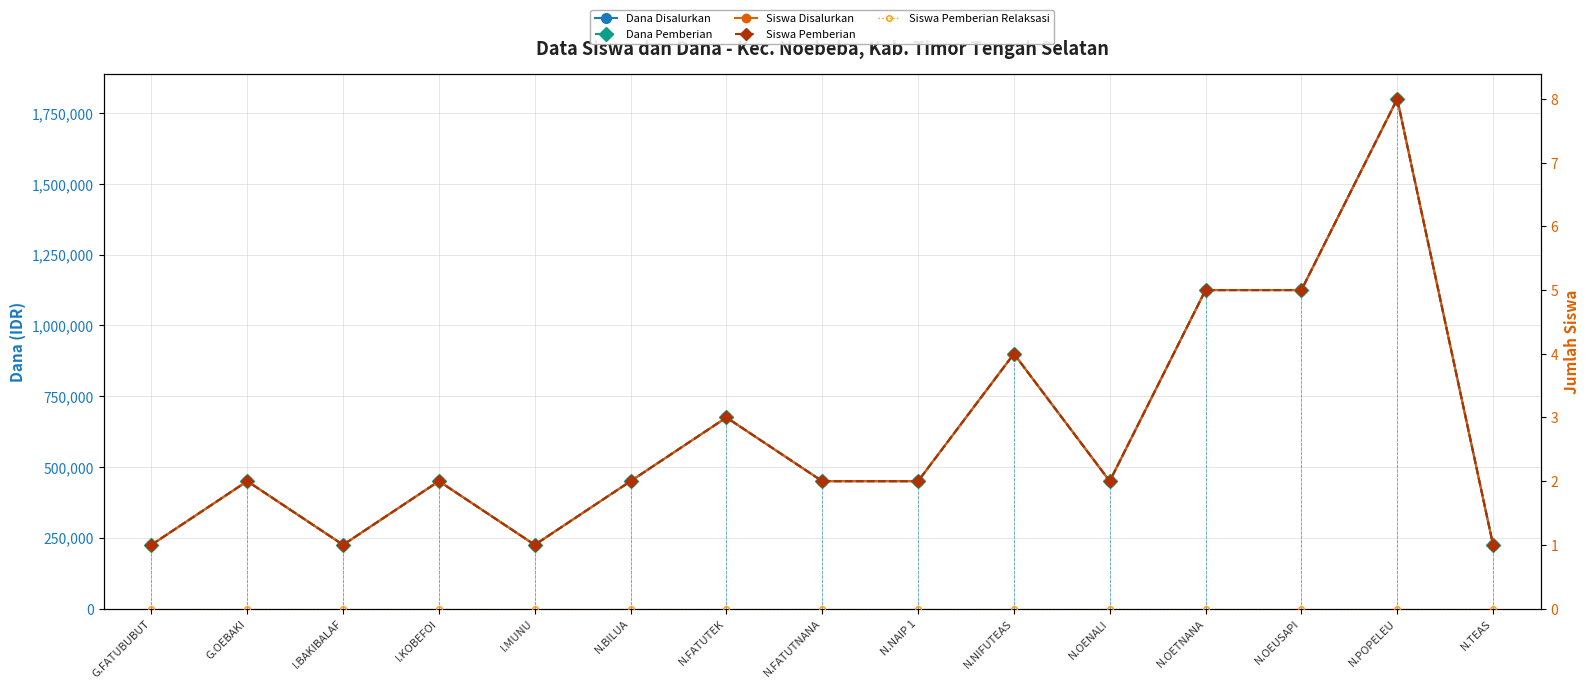

At which category is the sum across all series the highest?

N.POPELEU